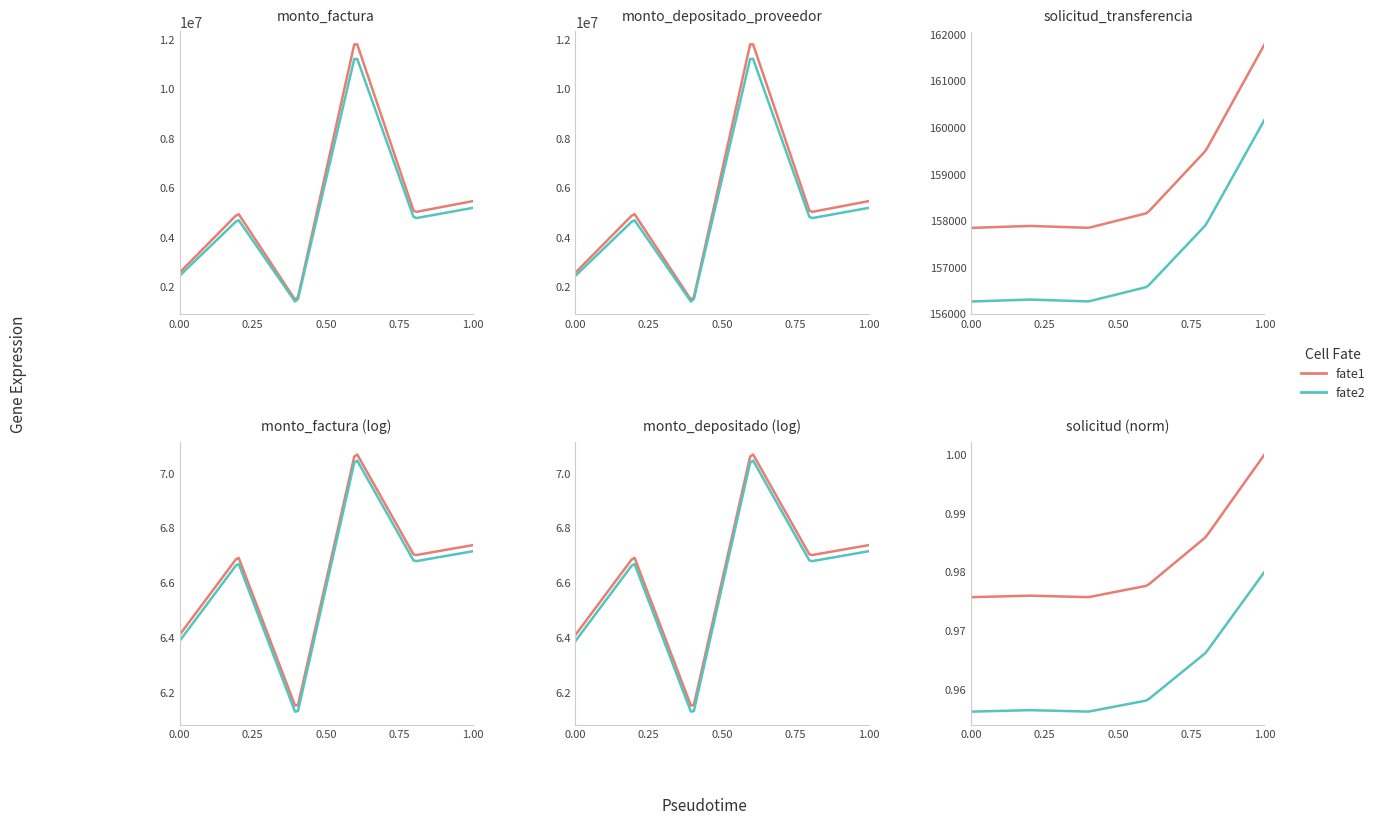

What is the highest value of the monto_factura series?

12000000